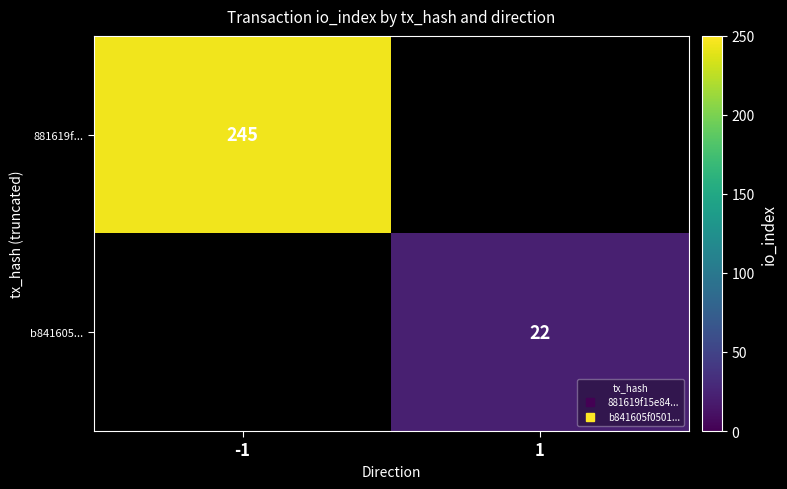

At which category does the chart reach its minimum across all series?

1